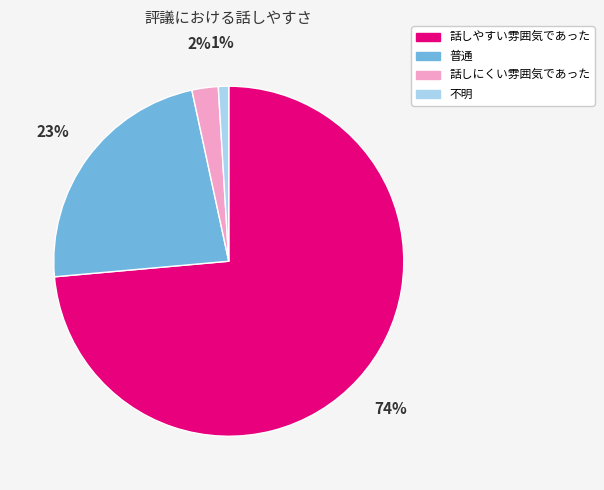

Do 話しやすい雰囲気であった and 不明 together represent more than half of the pie?

Yes